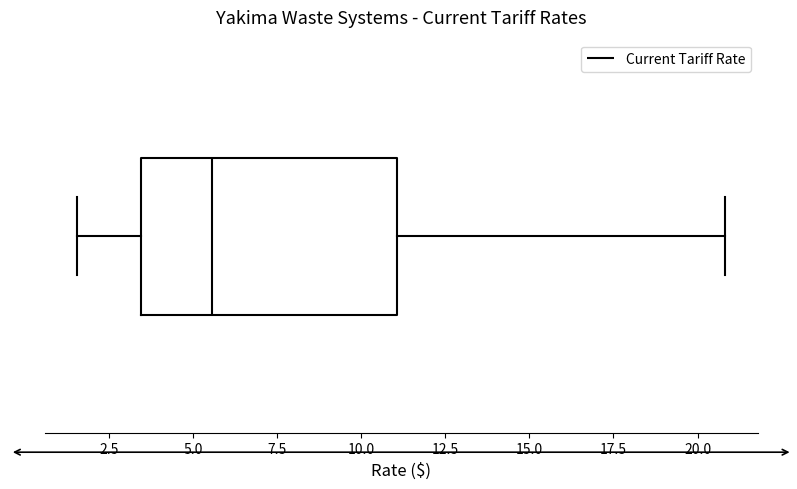

Read this box plot against the x-axis: the position of the median line, the range covered by the box, and the ends of both whiskers. The values are not printed on the chart, so give them approximately, as read against the axis.

median 5.5, box 3.5 to 11.0, whiskers 1.5 to 21.0